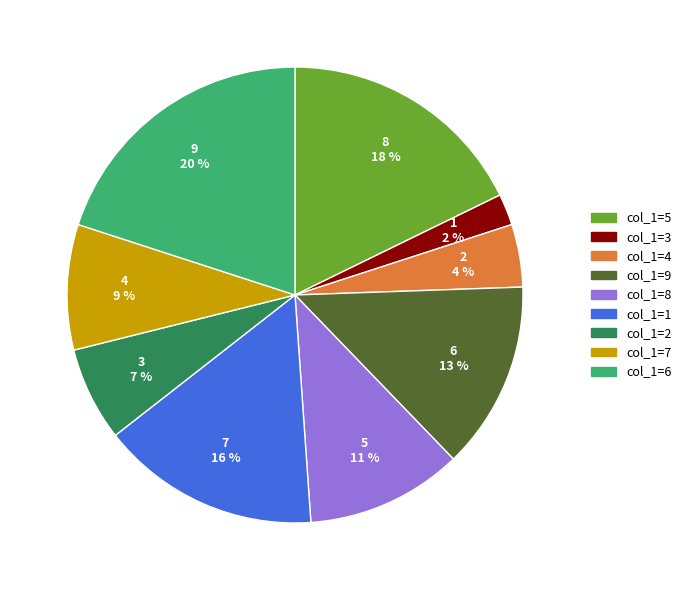

The 2 slice represents 7% of the pie. True or false?

True